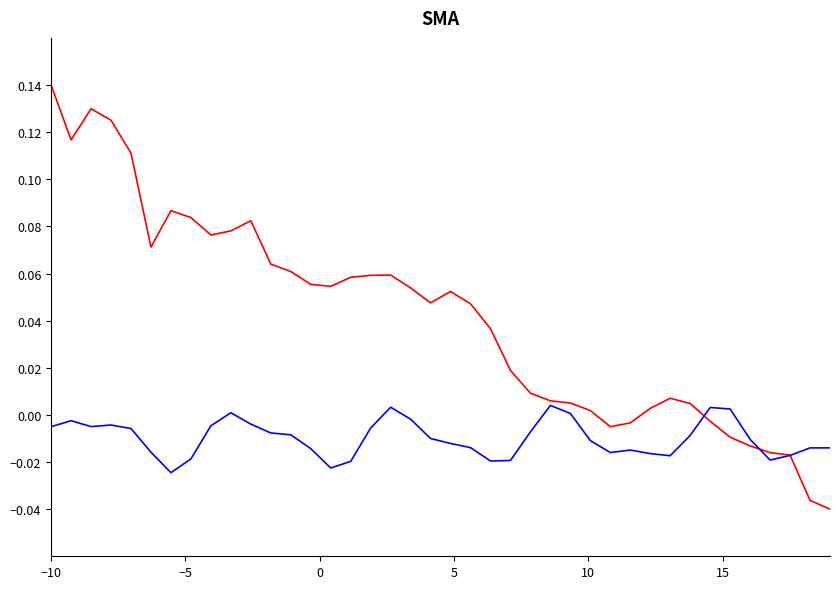

True or false: OBS_VALUE has a value of 0.1 at 21.

False